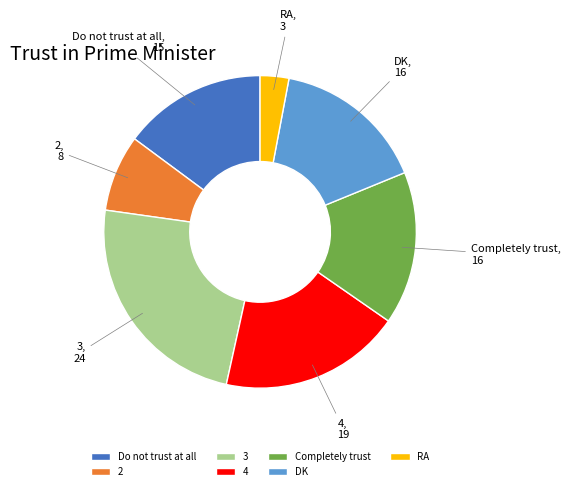

Combined, do 3 and RA account for over 50%?

No